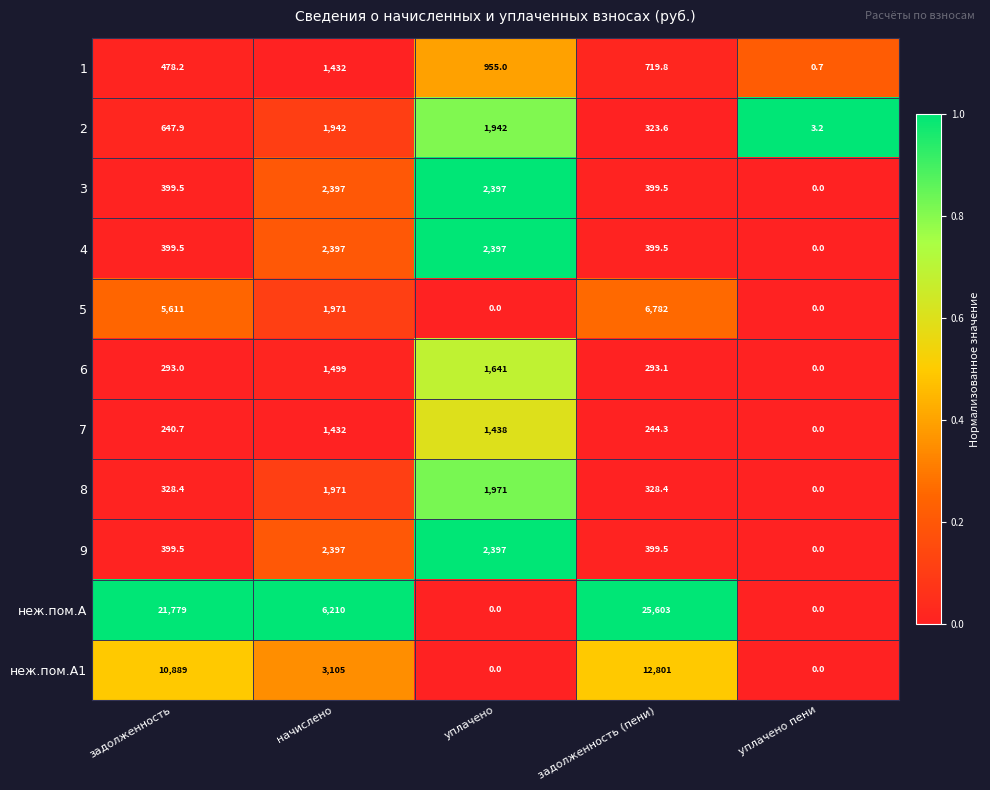

What is the sum of all 1 values?

3585.7